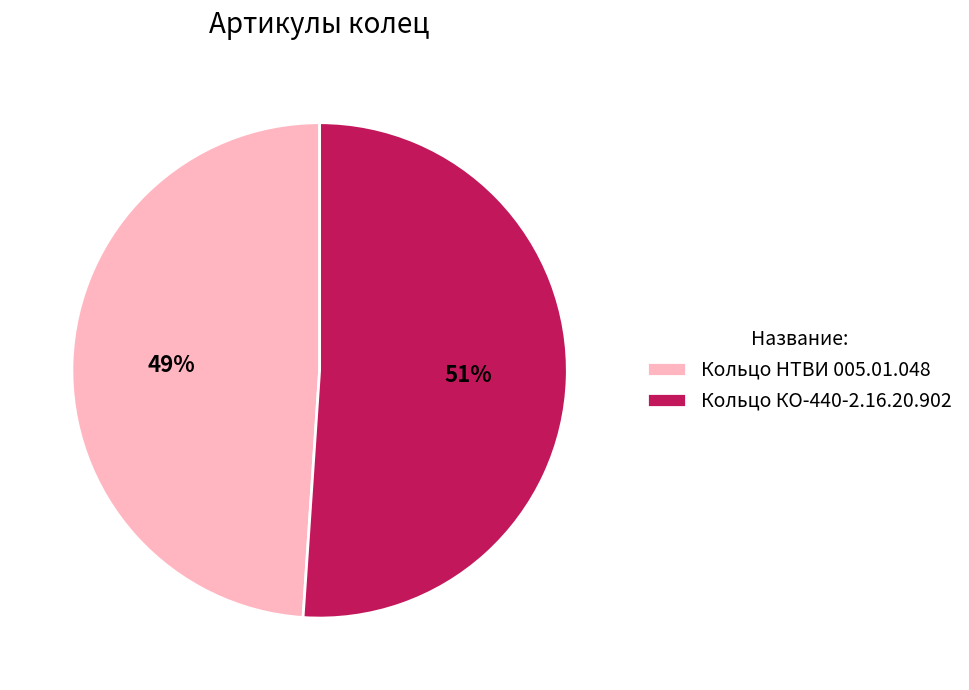

What is the ratio of the value at Кольцо КО-440-2.16.20.902 to the value at Кольцо НТВИ 005.01.048?

1.0